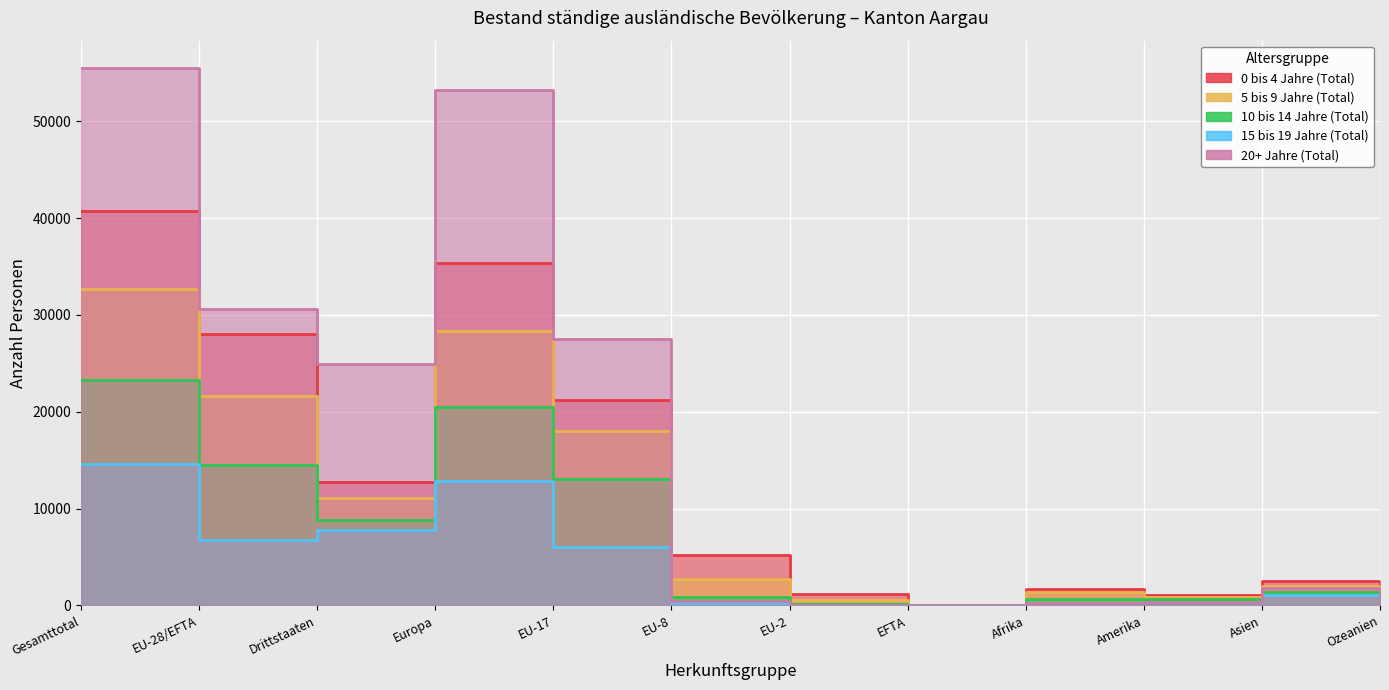

Where does the 10 bis 14 Jahre (Total) series first go above 1408?

Gesamttotal